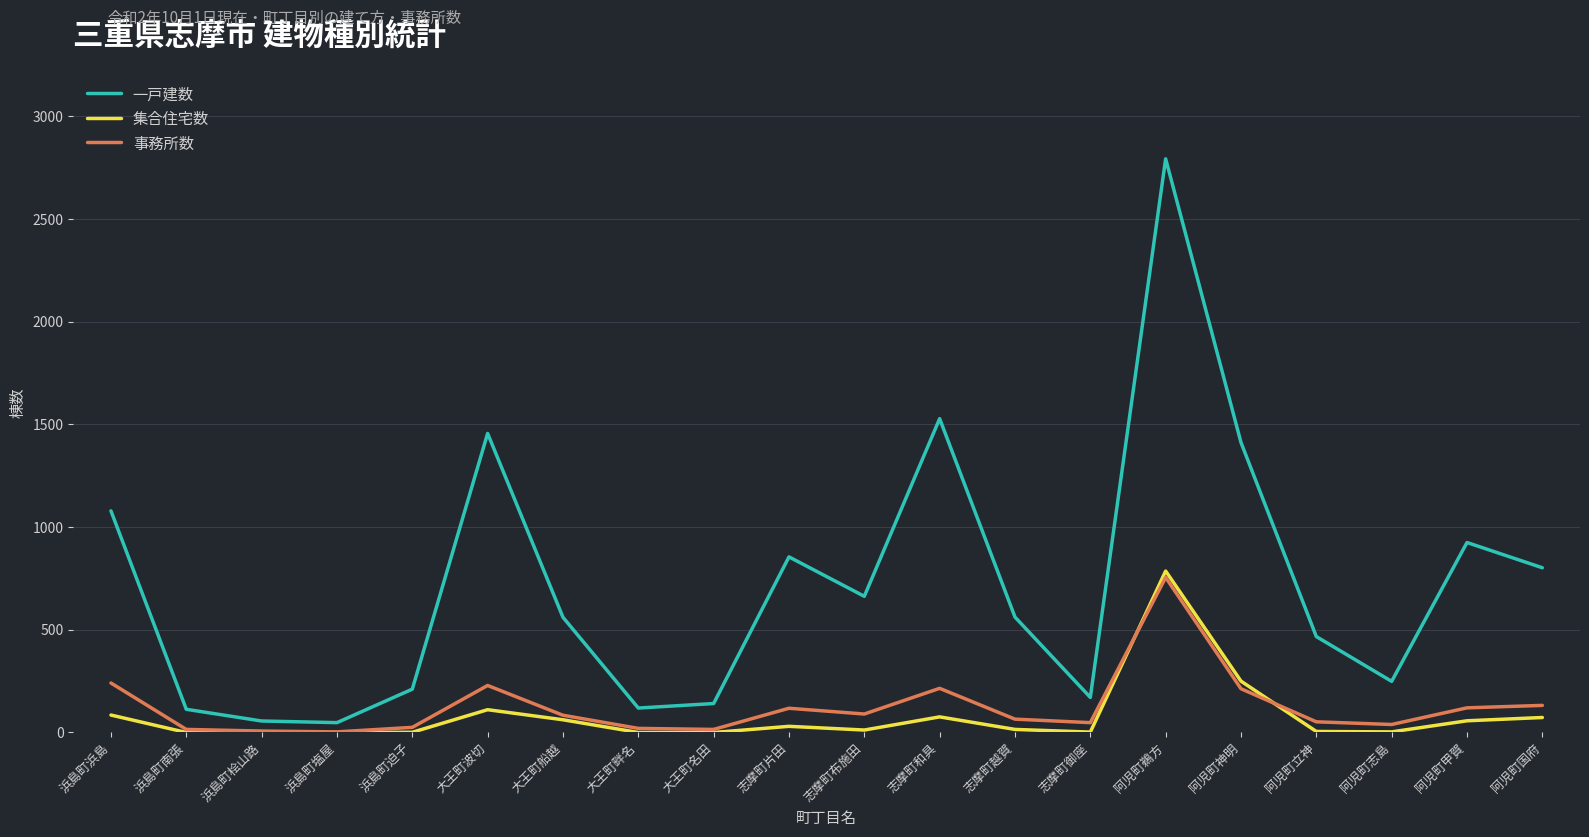

What is the difference between the highest and lowest values at 浜島町桧山路?

52